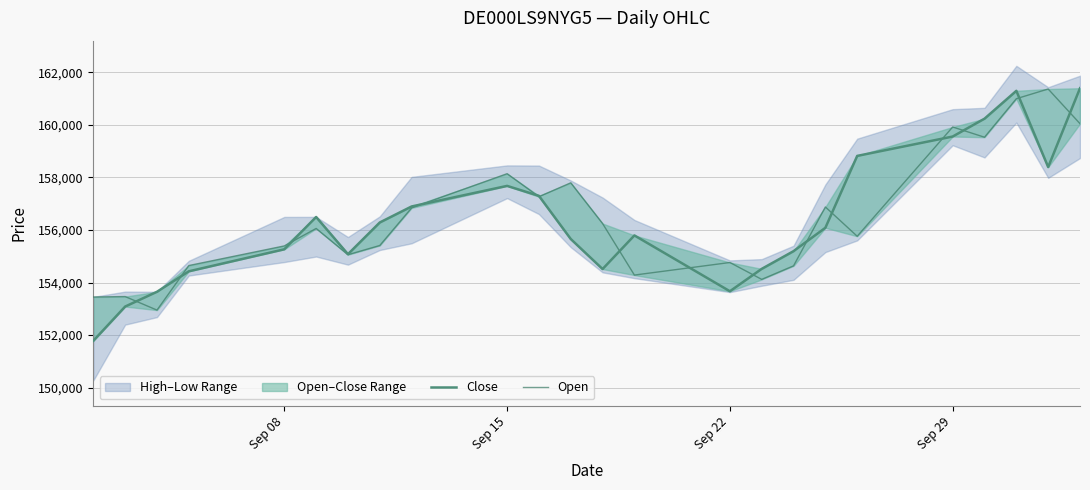

True or false: Open and Close intersect in this chart.

True